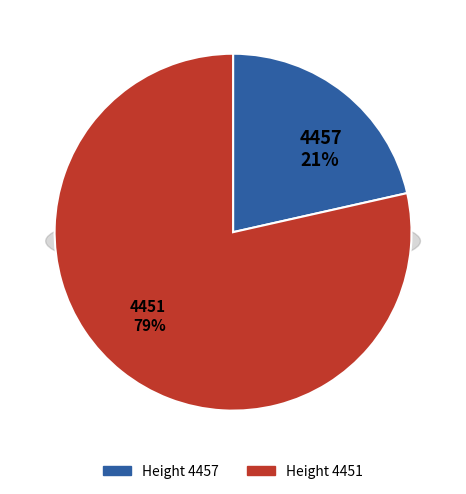

To the nearest percent, what portion does 4451 represent?

79%